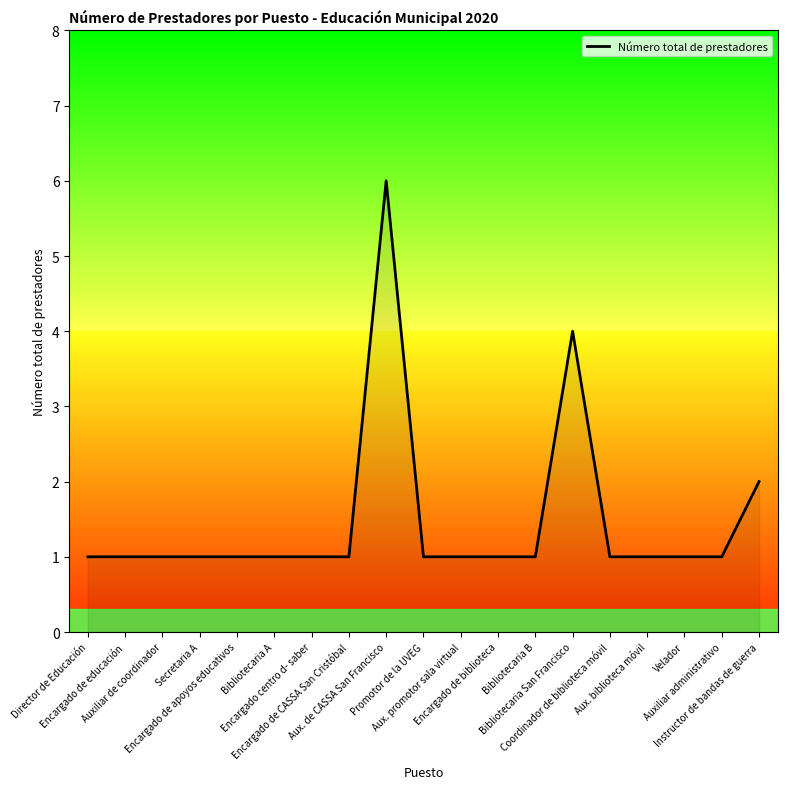

Does the chart display data point markers on the line(s)?

No